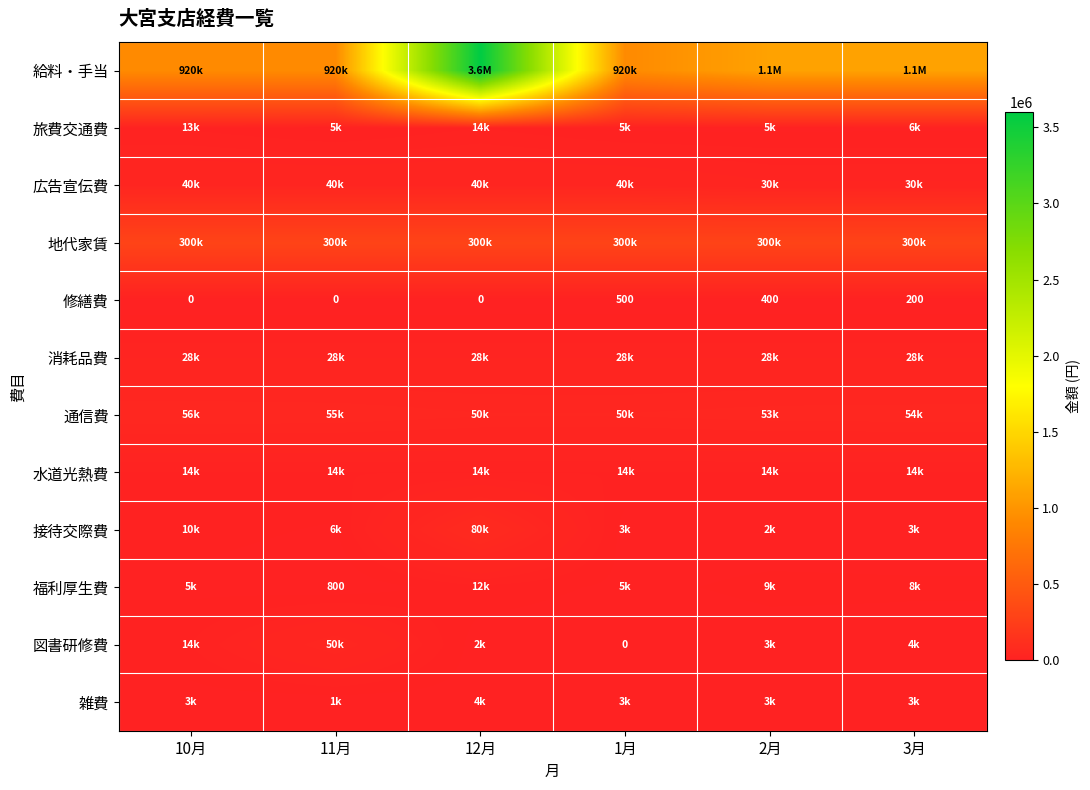

The value of 修繕費 at 2月 is 246. True or false?

False